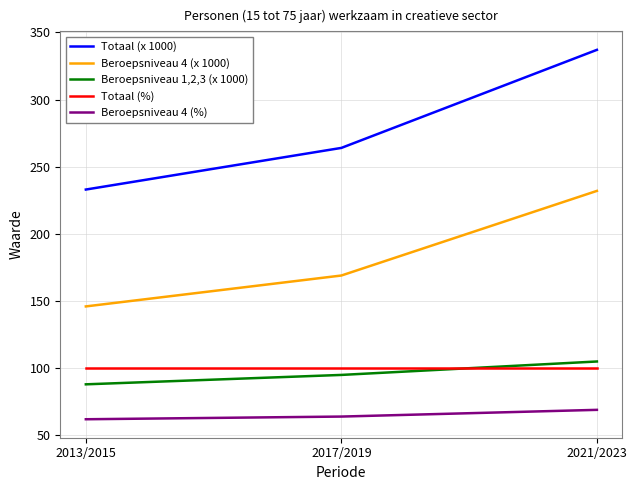

Is this an area chart (filled region under the line)?

No